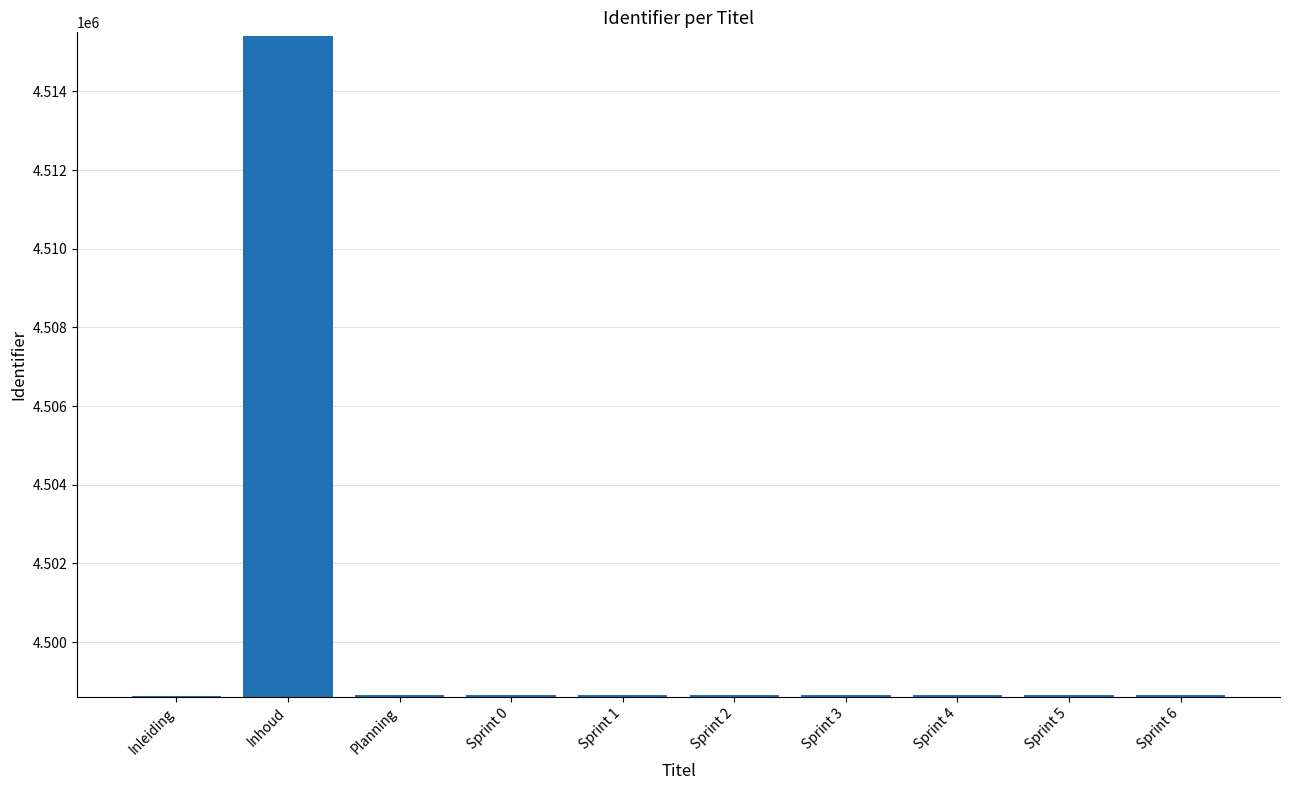

Approximately how many times larger is the value at Sprint 3 compared to Sprint 2?

1.0